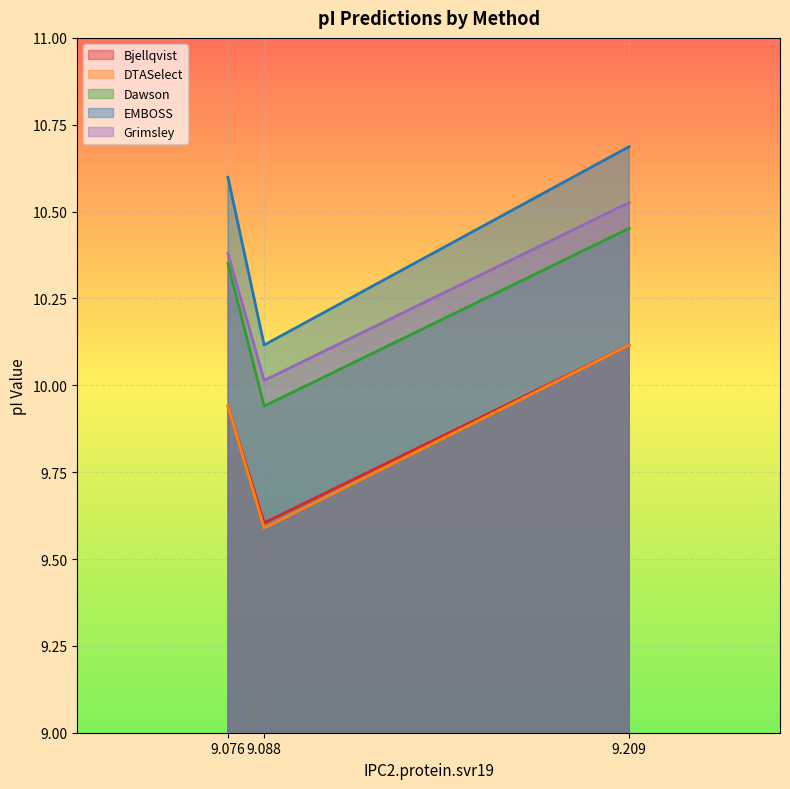

Which label corresponds to the largest value in the chart?

9.209